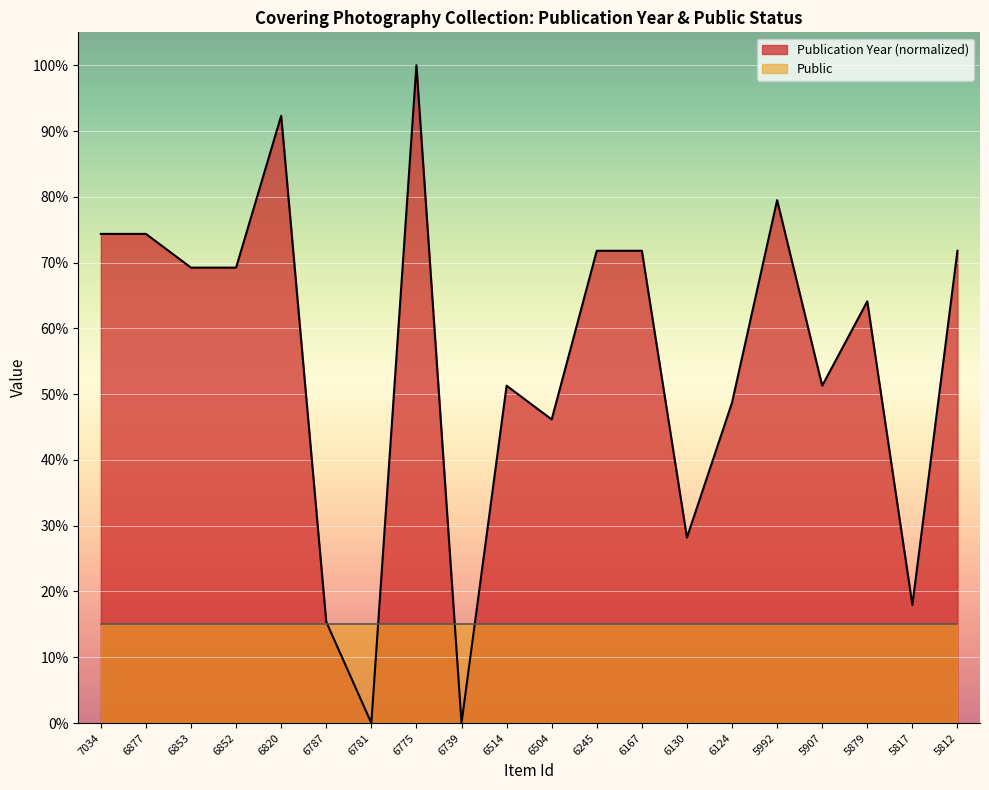

Reading right to left, extract all data points from this chart.

71.8	17.9	64.1	51.3	79.5	48.7	28.2	71.8	71.8	46.2	51.3	0.0	100.0	0.0	15.4	92.3	69.2	69.2	74.4	74.4